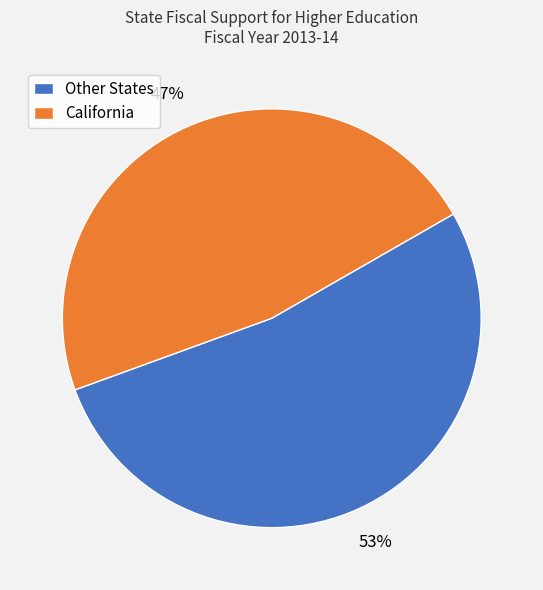

Which category has the smallest portion of the pie?

California